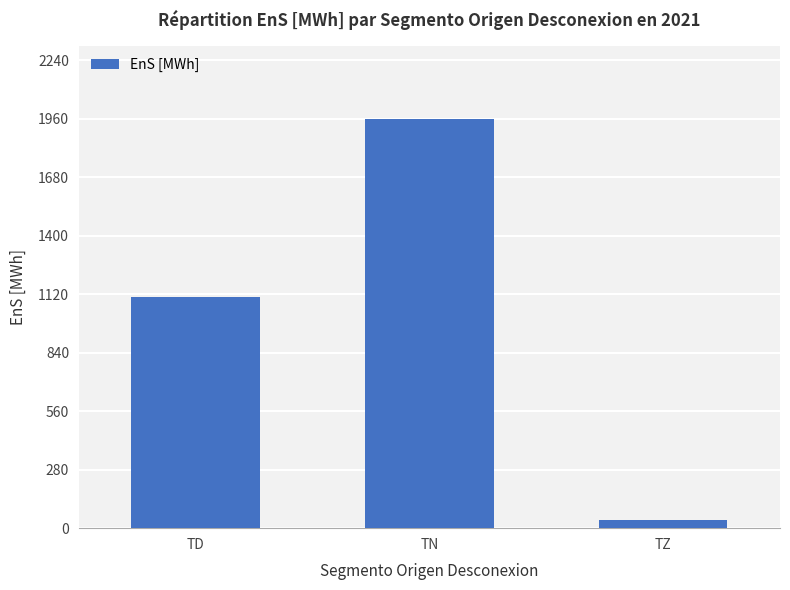

How many bars are there in total?

3